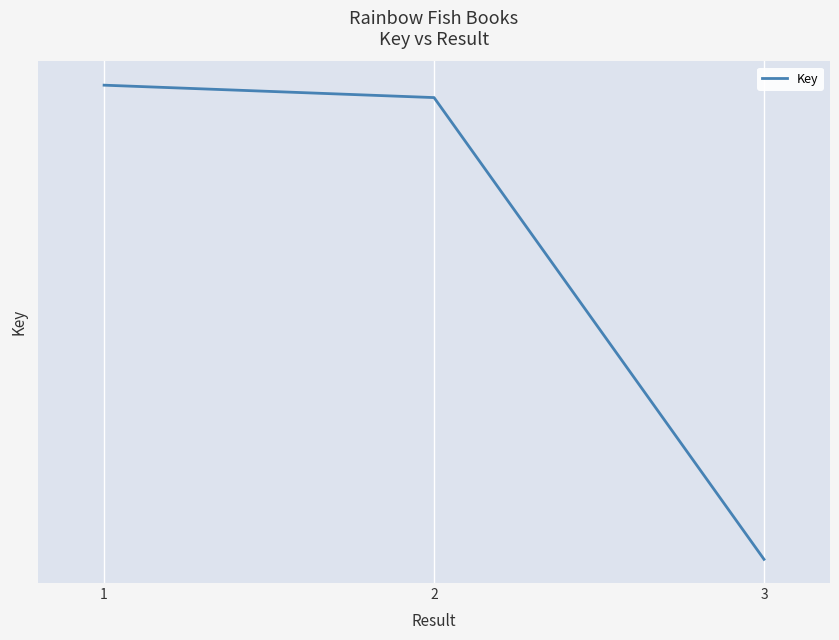

Which label corresponds to the smallest value in the chart?

3